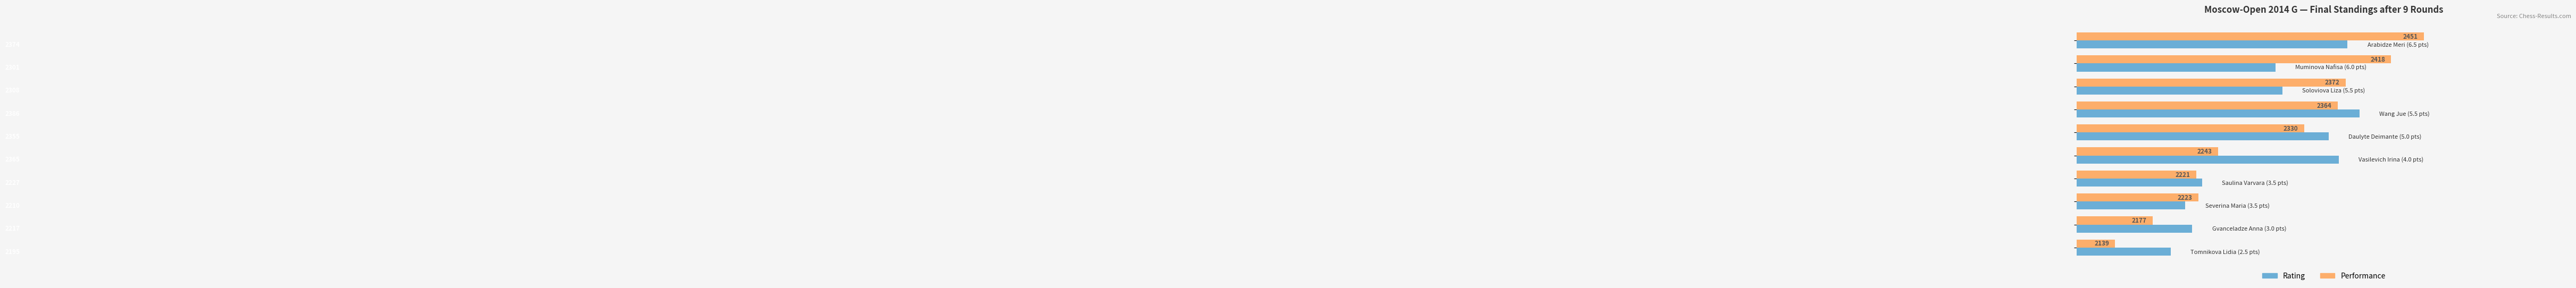

At how many categories does at least one series exceed 2190?

10